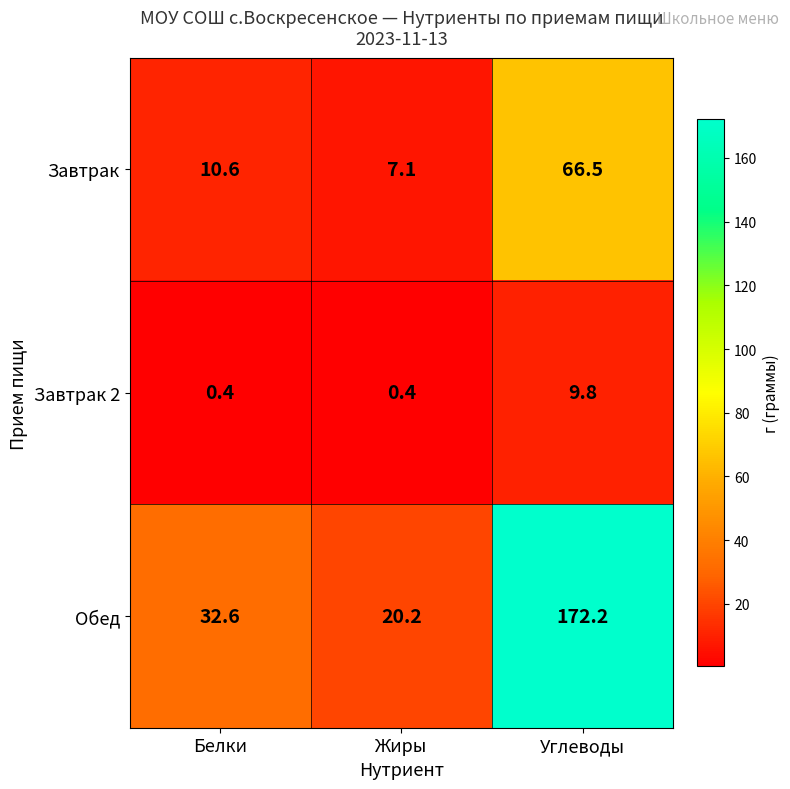

What is the greatest value displayed?

172.2